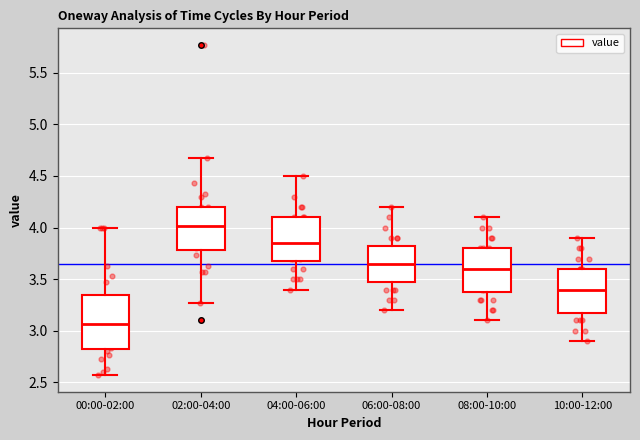

Reading left to right, read every box against the y-axis: the position of its median line, the range the box covers, and the ends of its whiskers. The values are not printed on the chart, so give them approximately, as read against the axis.

00:00-02:00: median 3.05, box 2.80 to 3.35, whiskers 2.55 to 4.00
02:00-04:00: median 4.00, box 3.80 to 4.20, whiskers 3.25 to 4.65
04:00-06:00: median 3.85, box 3.70 to 4.10, whiskers 3.40 to 4.50
06:00-08:00: median 3.65, box 3.50 to 3.85, whiskers 3.20 to 4.20
08:00-10:00: median 3.60, box 3.40 to 3.80, whiskers 3.10 to 4.10
10:00-12:00: median 3.40, box 3.20 to 3.60, whiskers 2.90 to 3.90